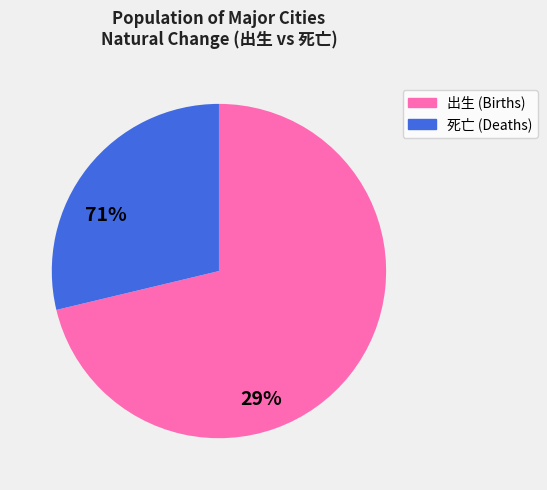

Is there any slice that represents more than half of the pie?

Yes